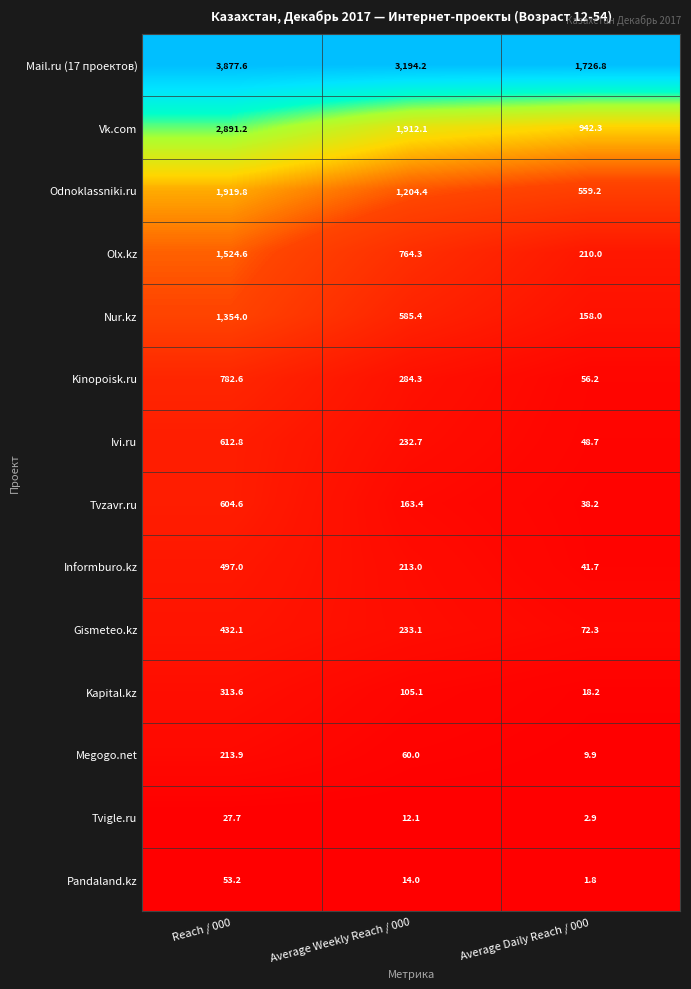

At which label does Odnoklassniki.ru first exceed 1204?

Reach / 000